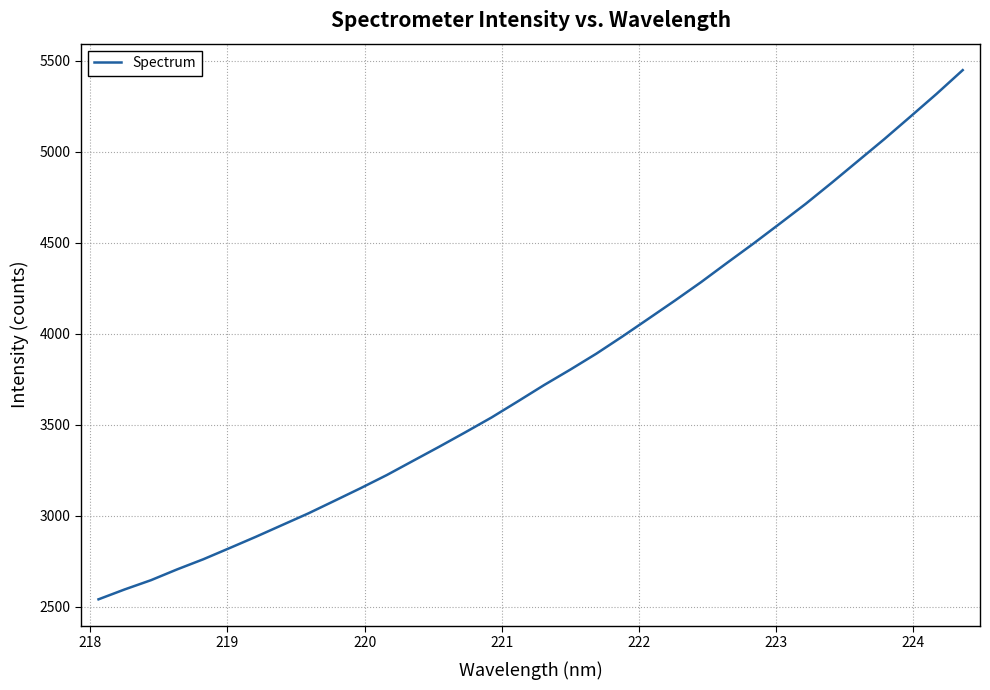

What is the smallest value displayed?

2541.1